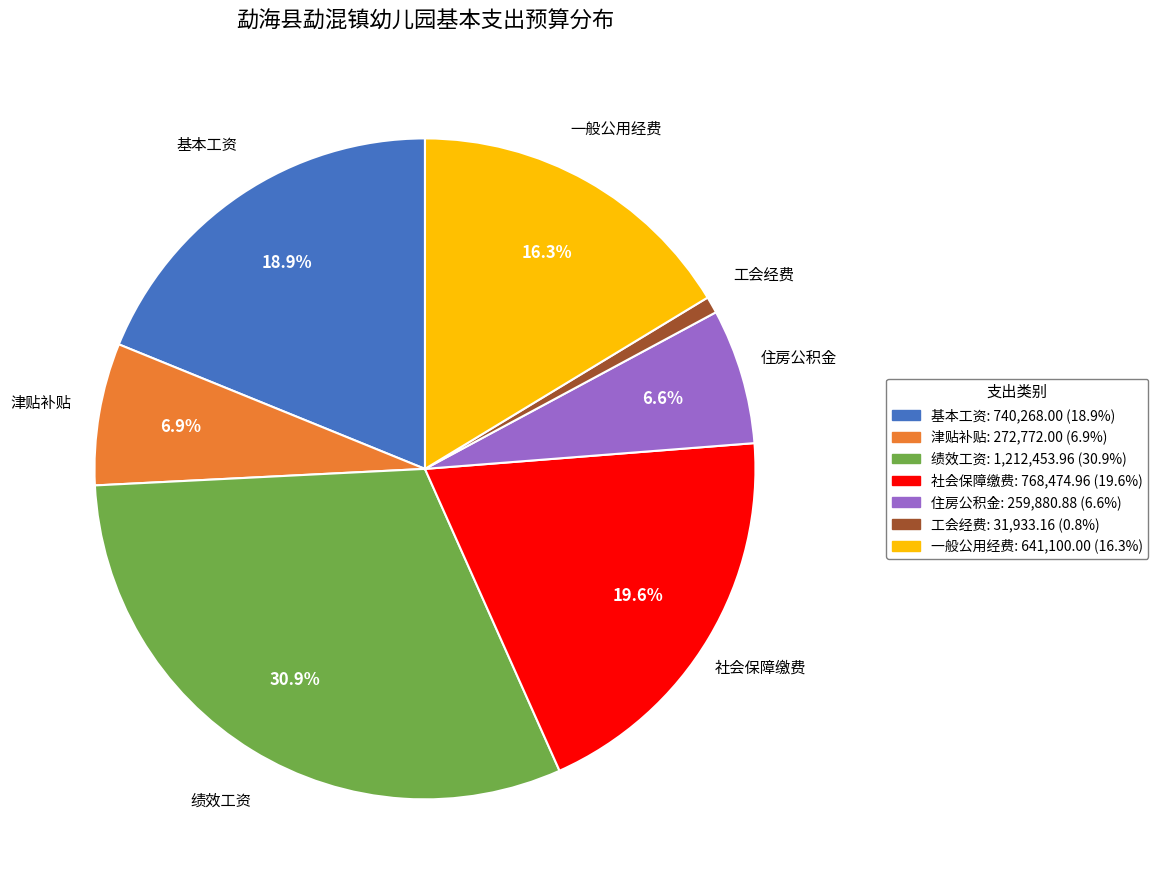

Is there any slice that represents more than half of the pie?

No